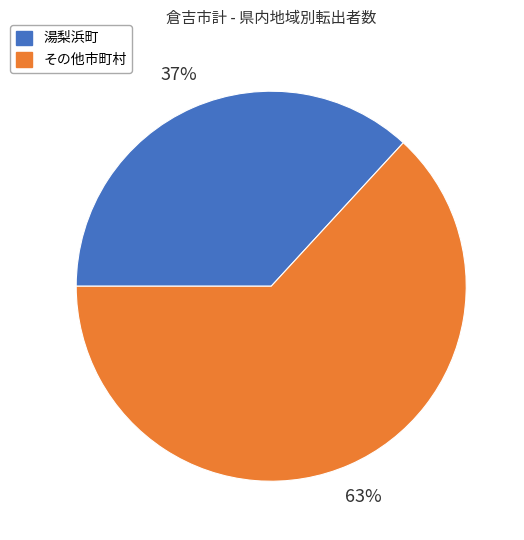

How many segments does this pie chart have?

2